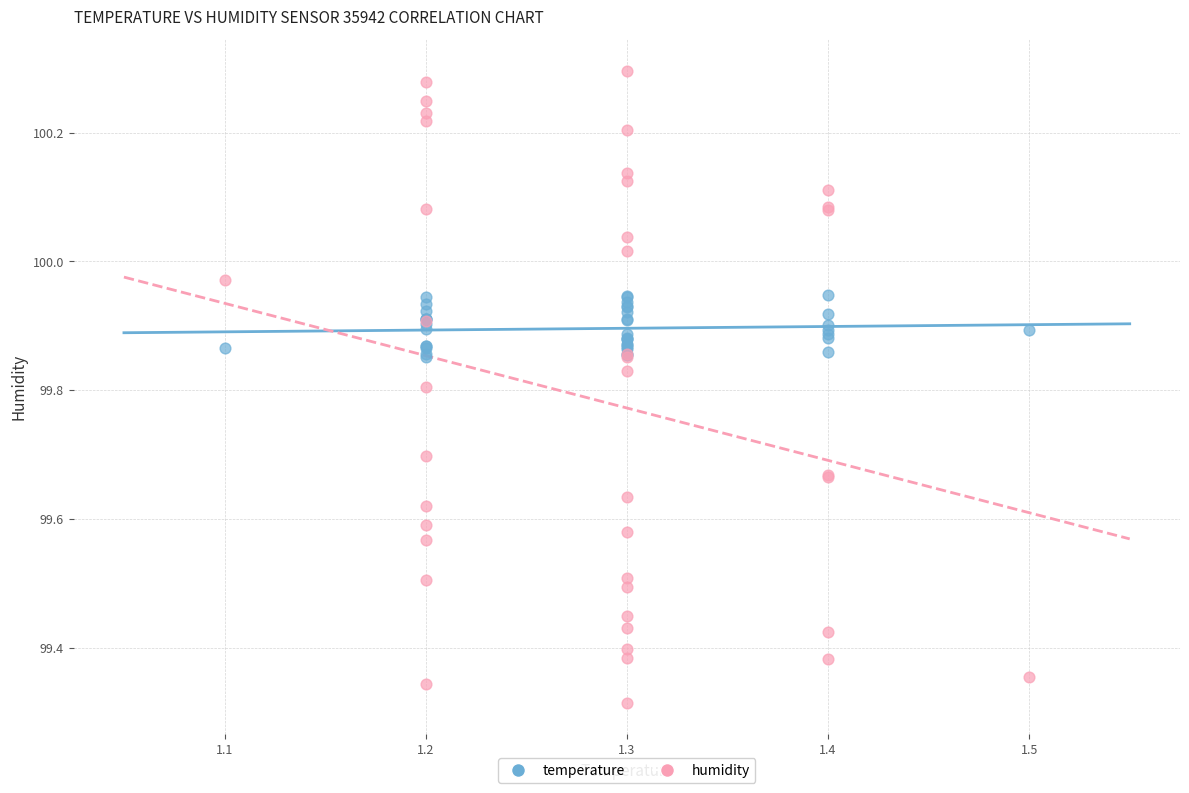

Which series reaches the maximum Y coordinate?

humidity